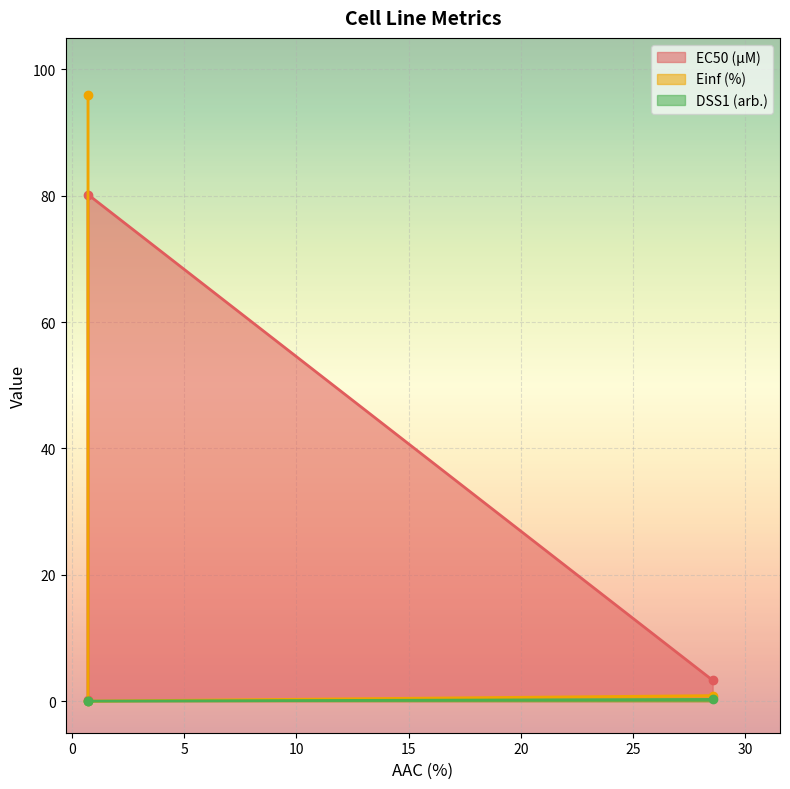

Reading left to right, extract all data points from this chart.

EC50 (µM): 0.2	80.2	3.3
Einf (%): 95.9	0.0	0.9
DSS1 (arb.): 0.0	0.0	0.3